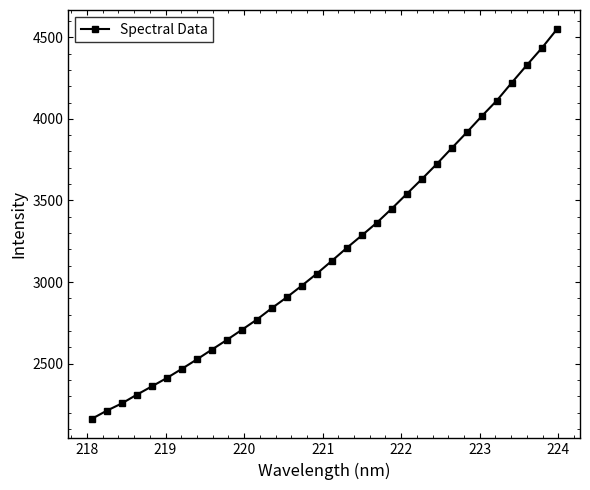

True or false: there are more than 2 points higher than both neighbors.

False